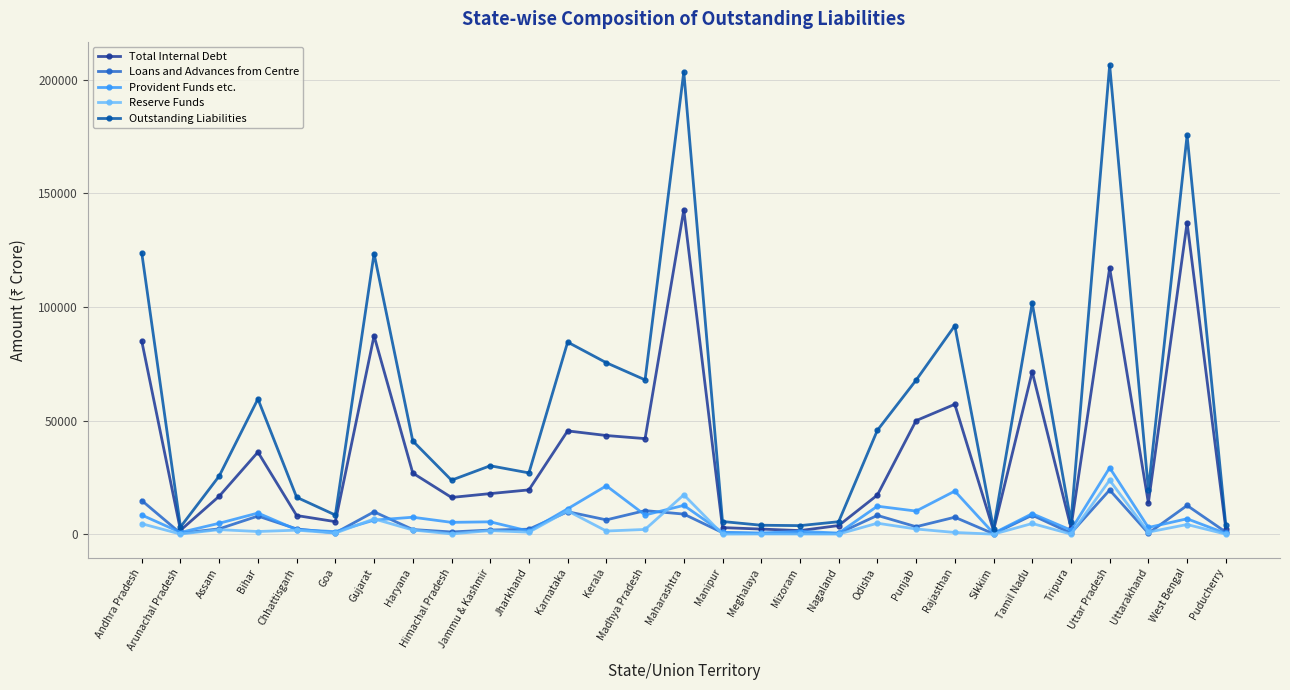

True or false: Reserve Funds and Outstanding Liabilities cross at least once.

False